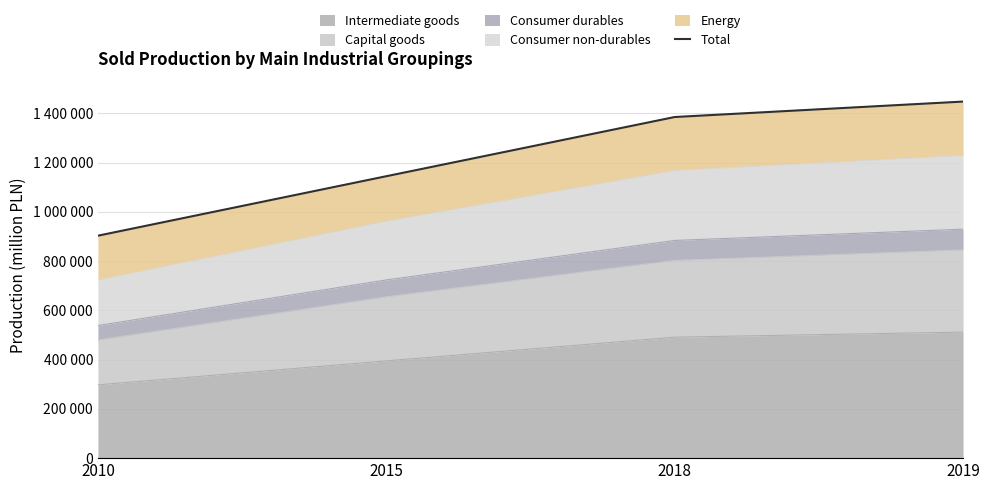

What is the approximate value at 2019?

1448359.0